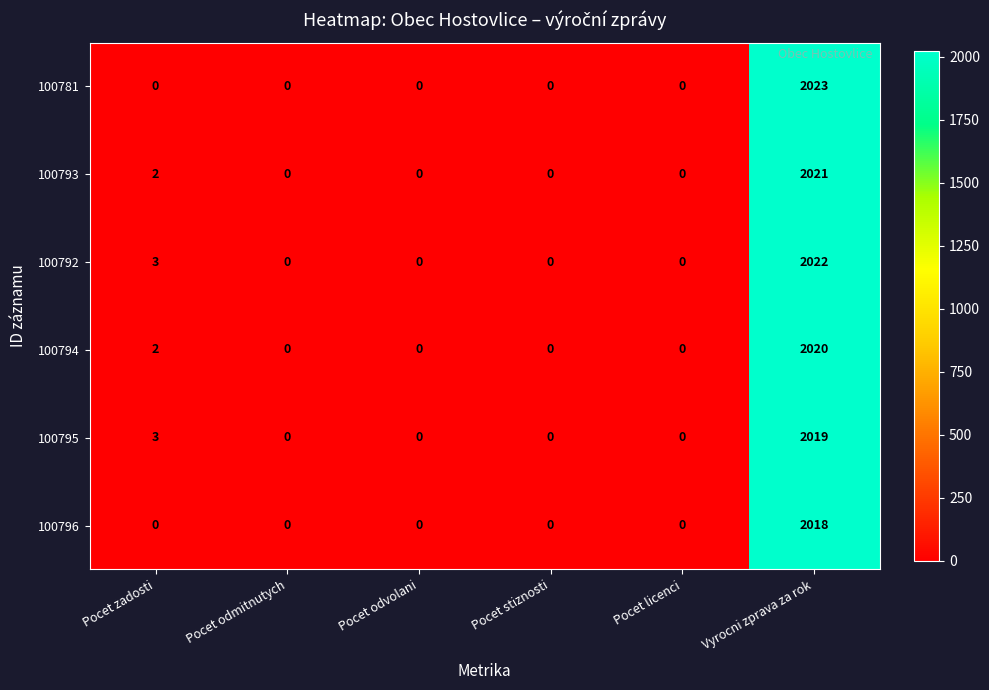

At which category is the sum across all series the highest?

Vyrocni zprava za rok